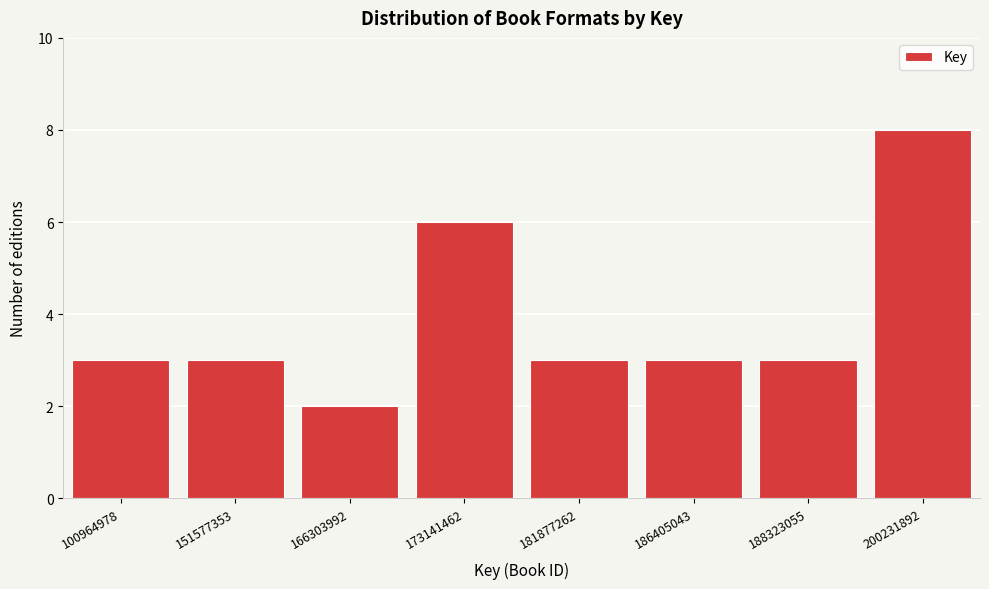

Reading left to right, list all the values displayed in this chart.

3	3	2	6	3	3	3	8